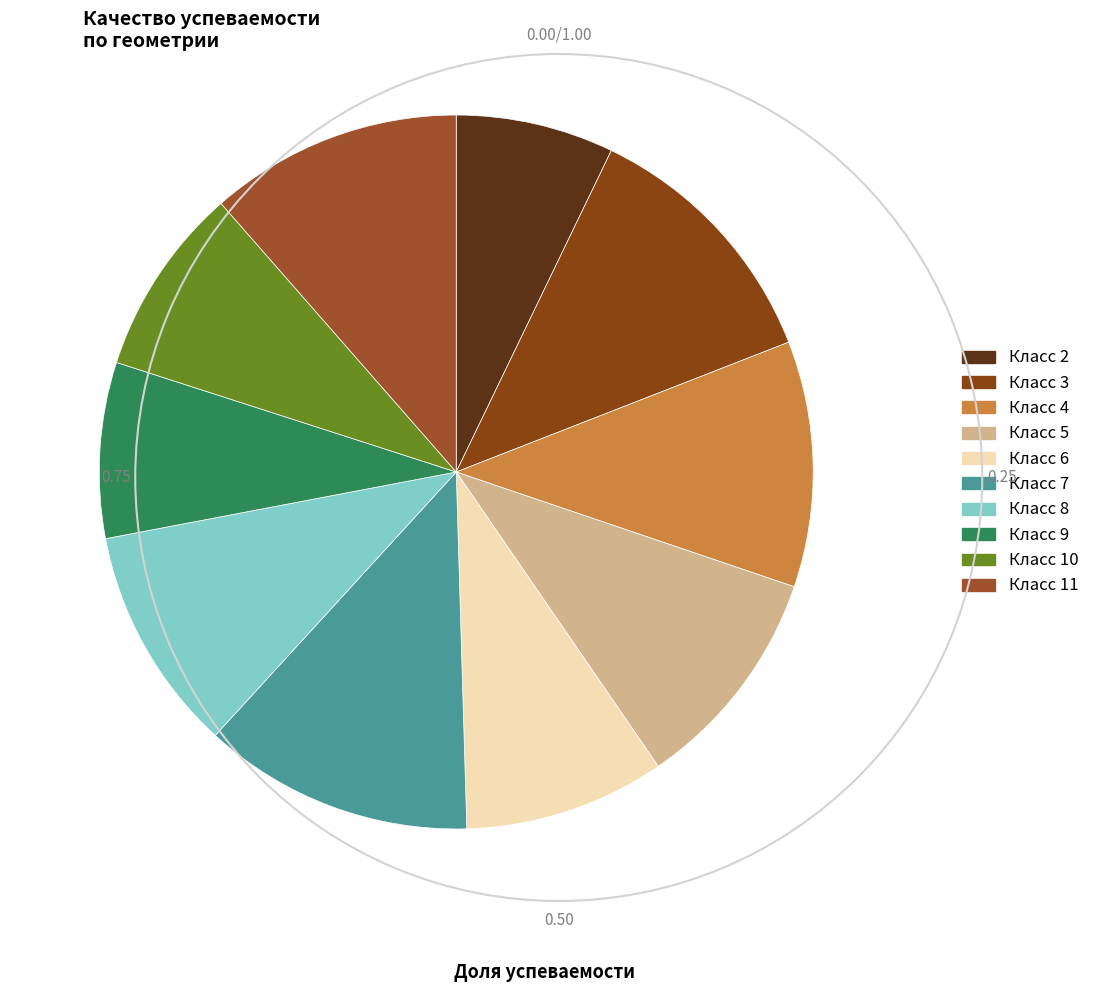

Count the number of slices in the pie.

10